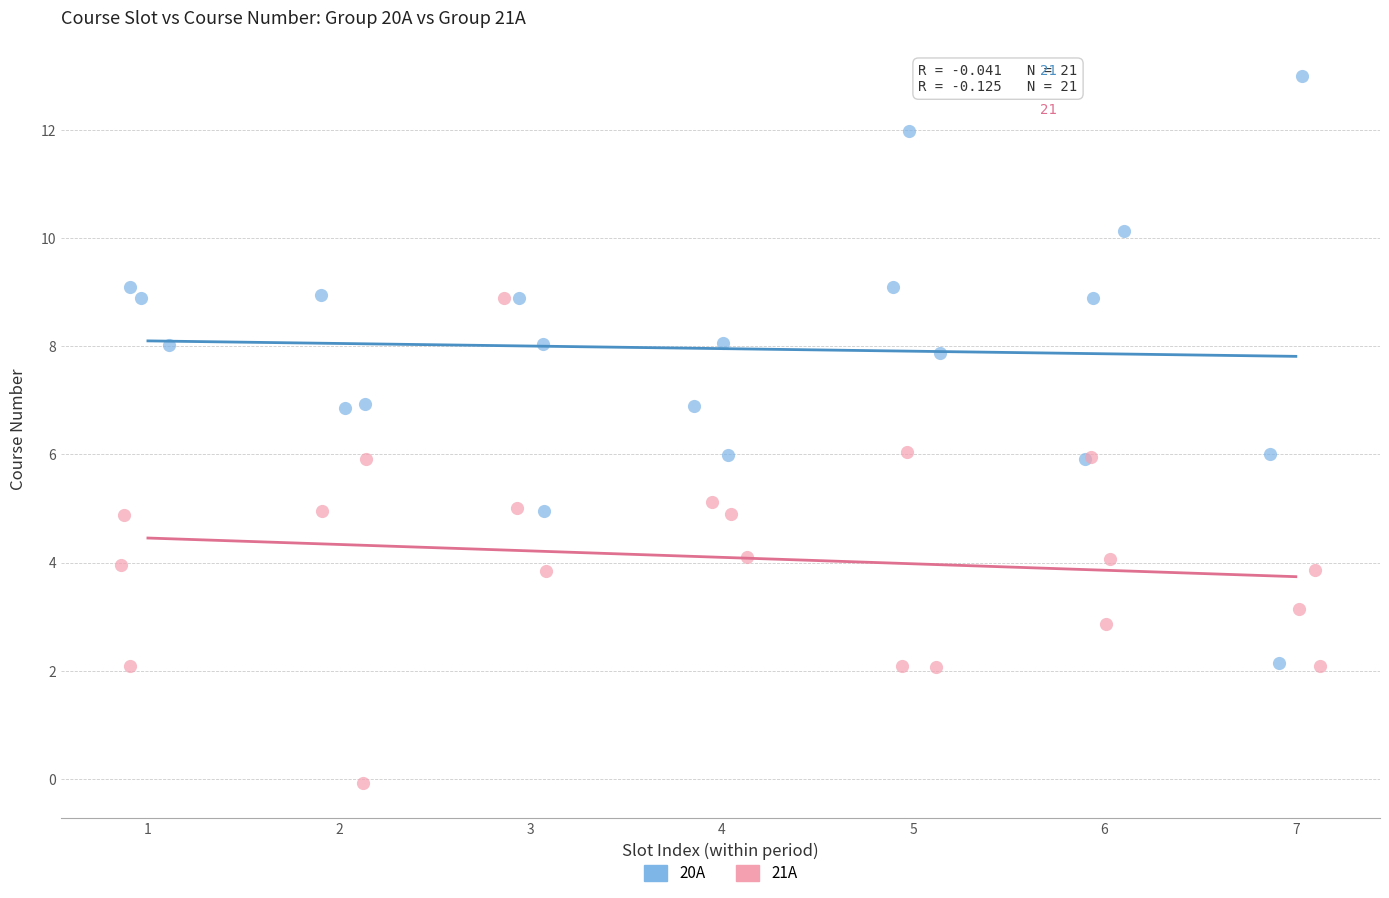

Which series contains the highest Y value?

20A